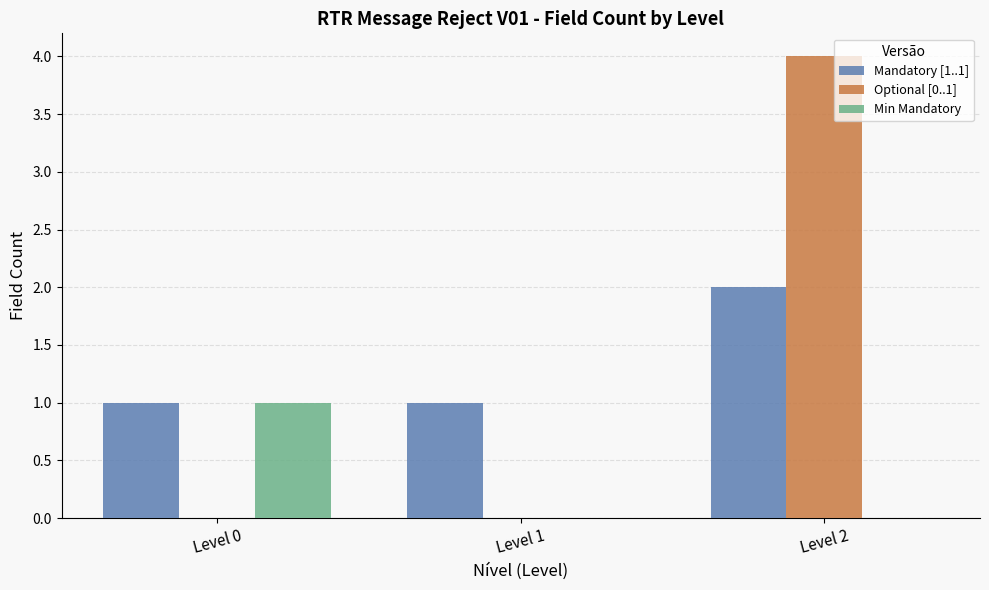

How many Min Mandatory values are between 0 and 1?

3